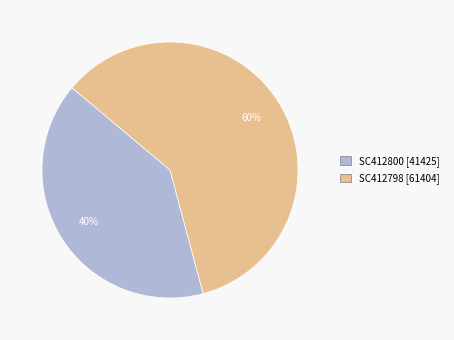

What is the ratio of the value at SC412798 to the value at SC412800?

1.5